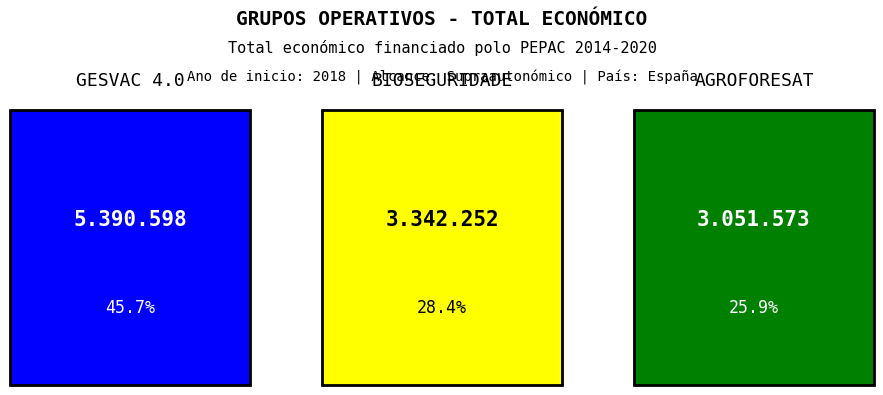

What is the ratio of the value at GESVAC 4.0 to the value at AGROFORESAT?

1.8